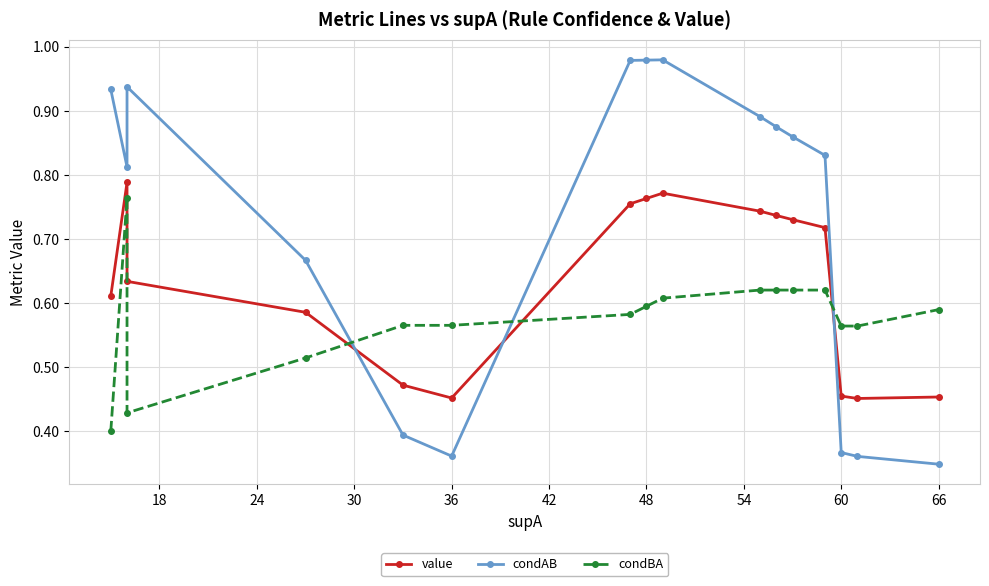

The value of condBA at 66 is 0.6. True or false?

True